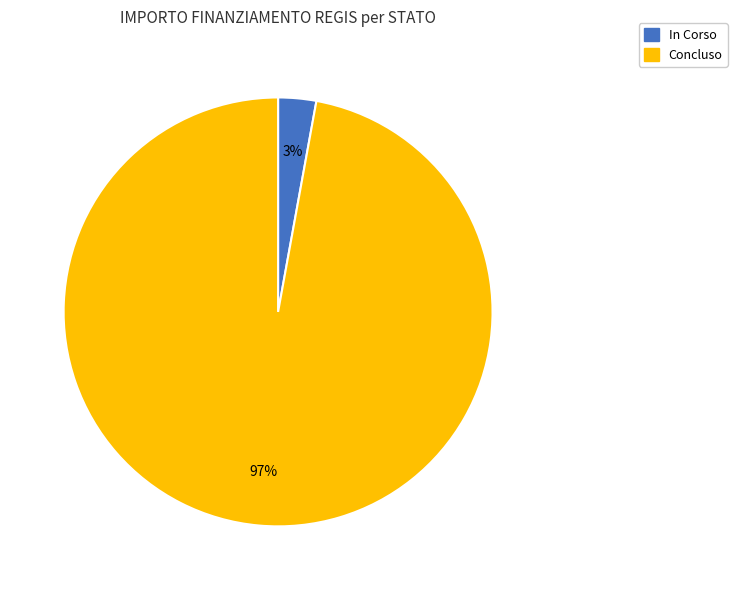

To the nearest percent, what is the average slice percentage?

50%